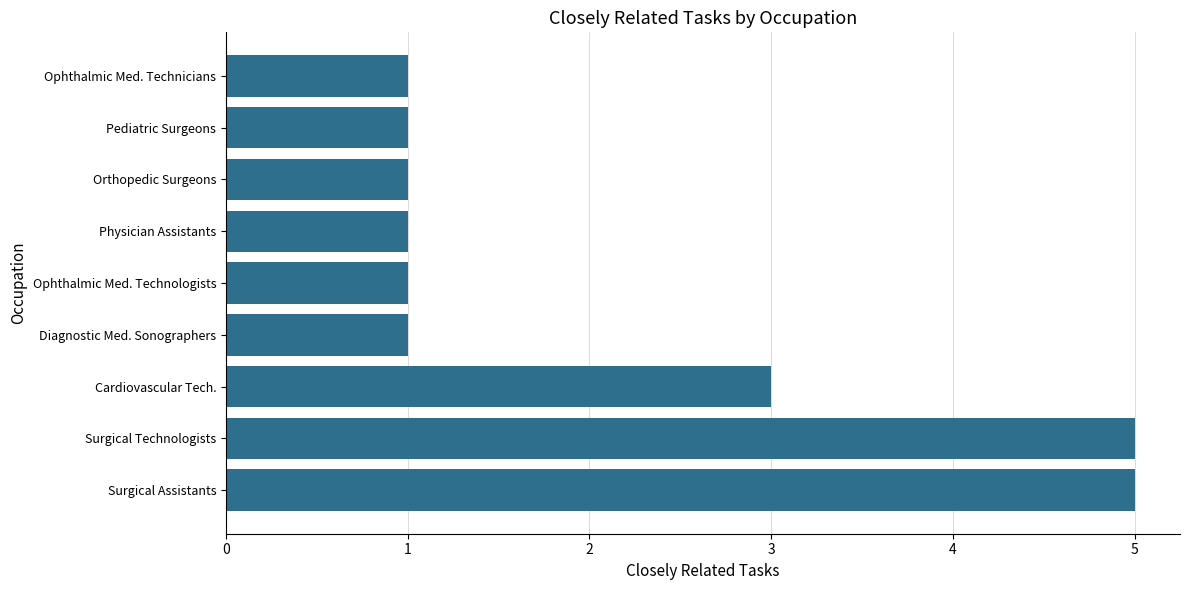

What is the difference between the second highest and minimum values?

4